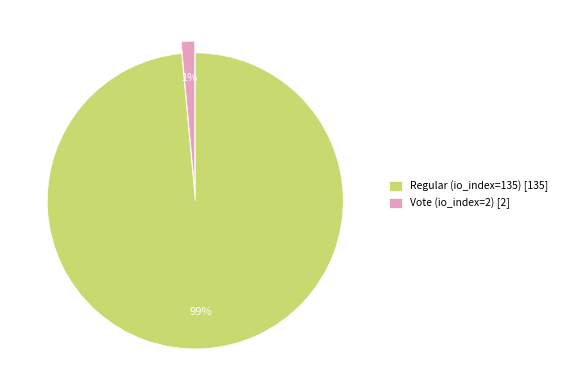

Rank the categories by value from highest to lowest.

Regular (io_index=135), Vote (io_index=2)